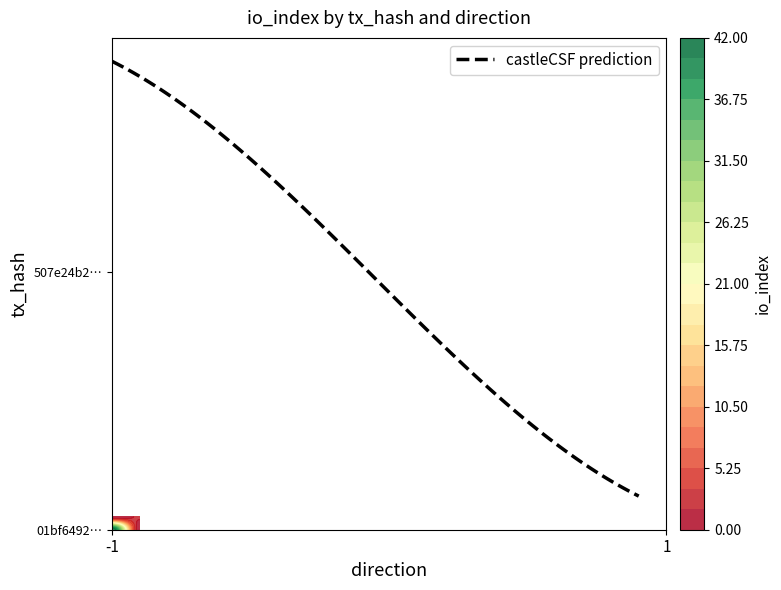

Reading left to right, what are all the values shown in this chart?

01bf6492f1d6ff6ba2ea33b469910a5249f73d5: -1	42
507e24b25584666b138bb731013f716f9abfc8e: 1	2